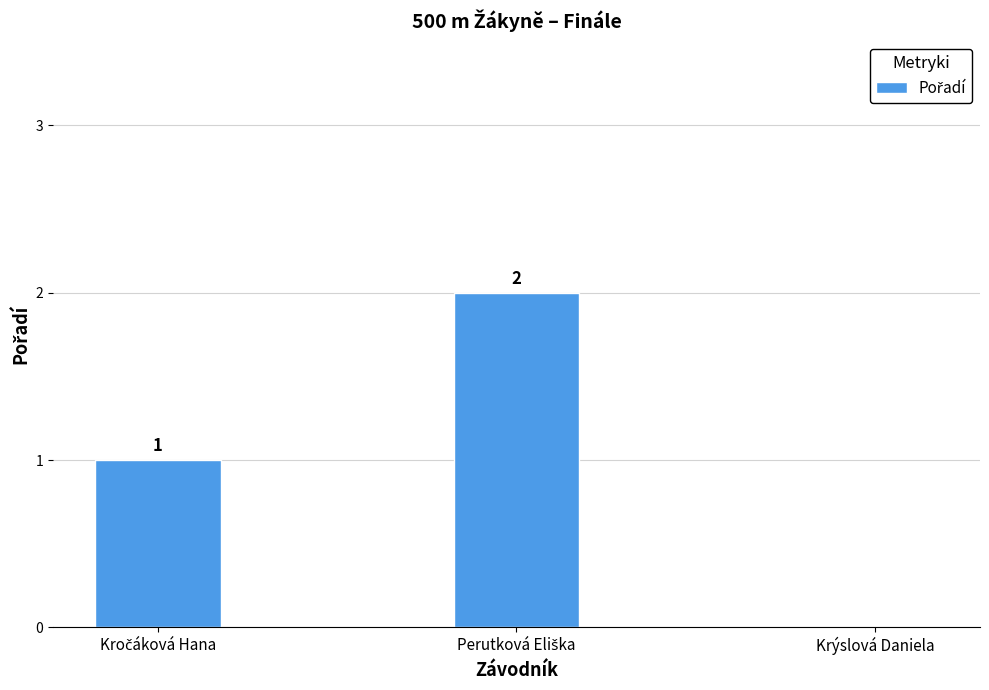

Reading left to right, transcribe all the data shown in this chart.

1	2	0